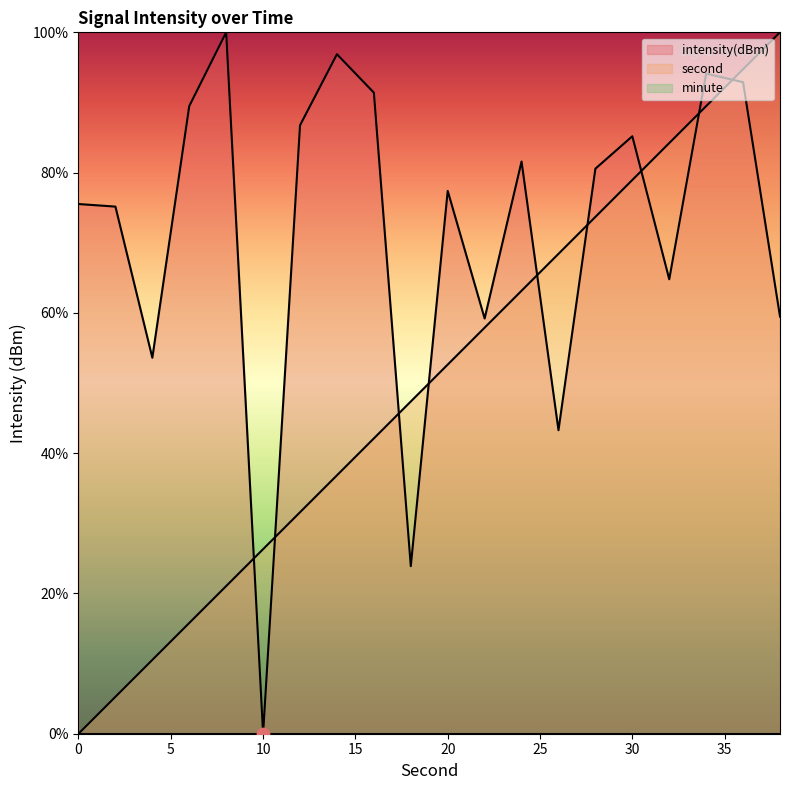

Is the value of intensity at 36 greater than the value of second at 16?

Yes